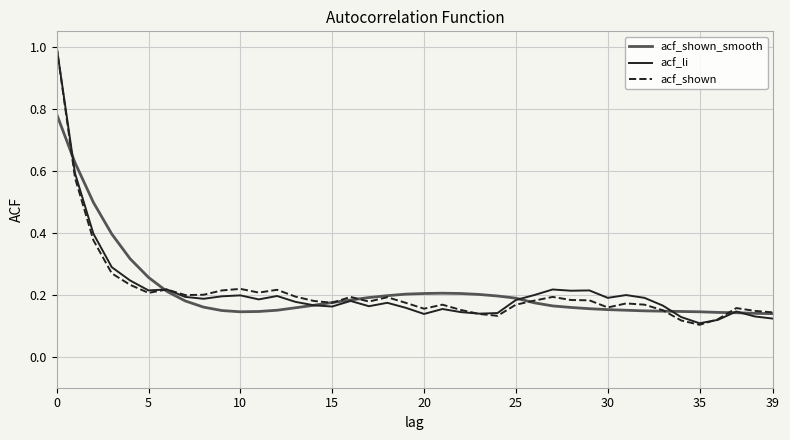

What is the highest value of the acf_shown series?

1.0